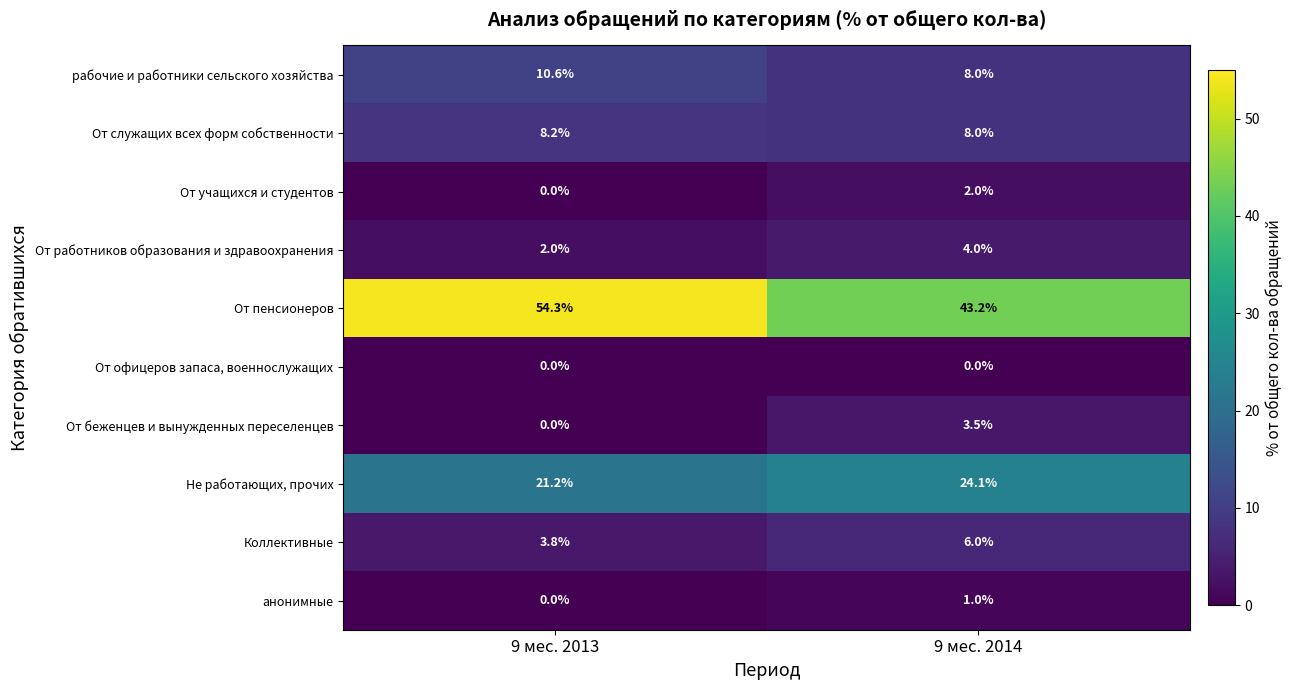

Which series has the largest total across all categories?

От пенсионеров